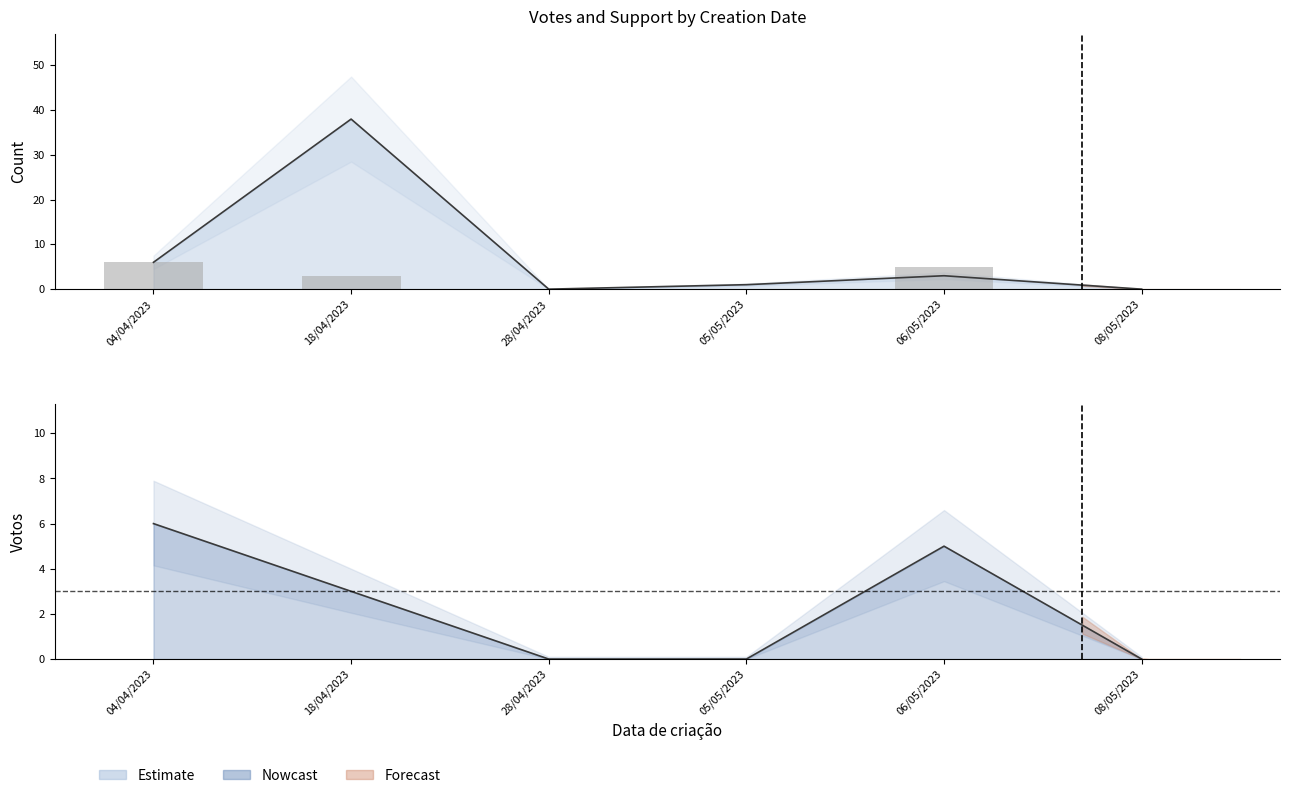

Are the bars horizontal?

No